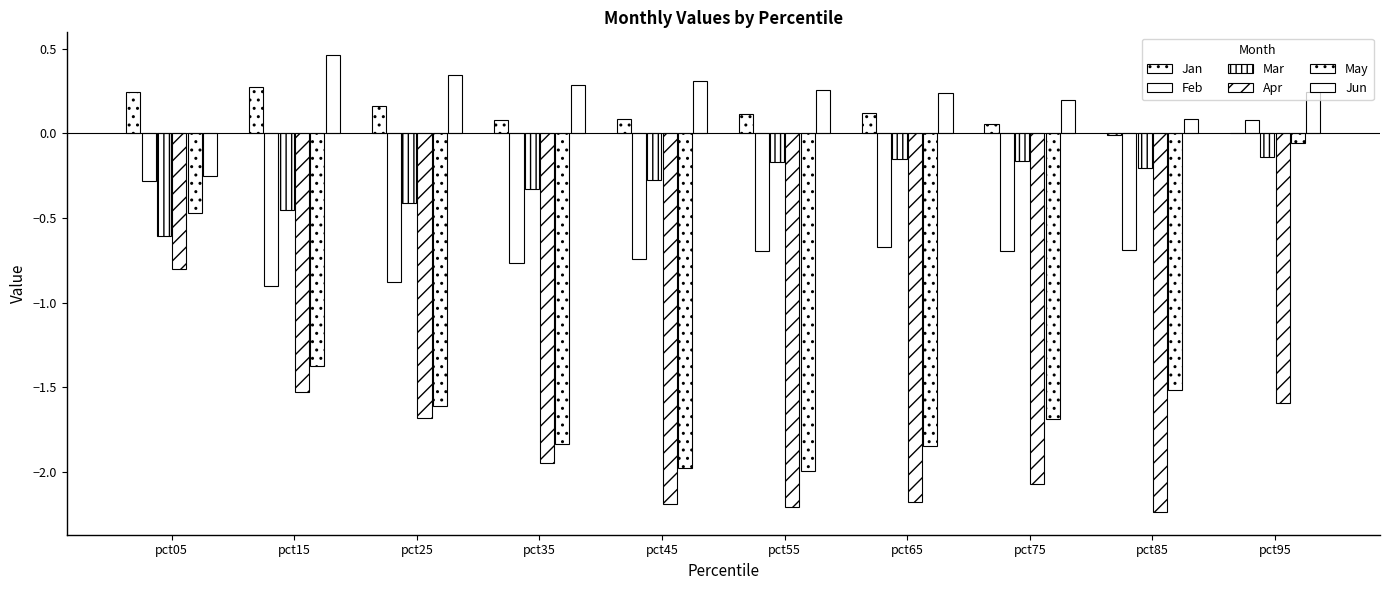

Which series has the largest total across all categories?

Jun